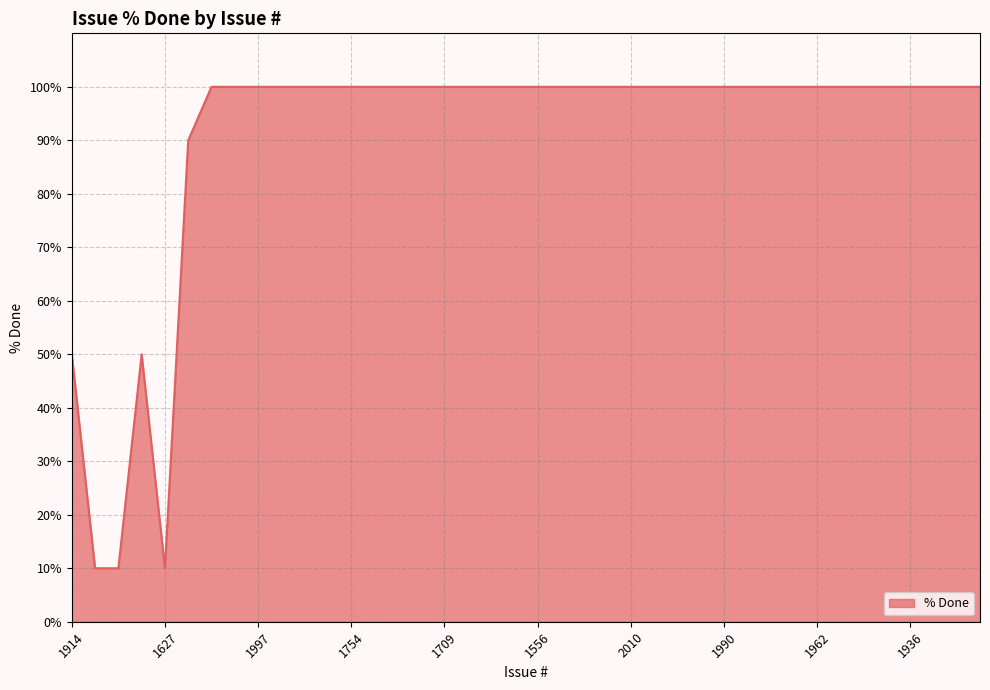

What is the difference between the maximum and minimum values?

90